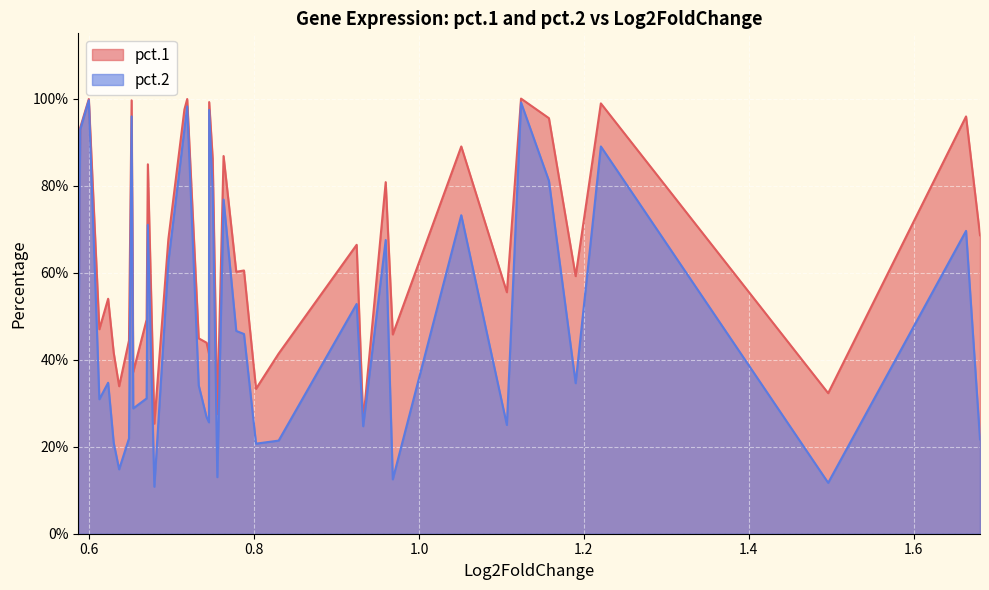

What is the difference between the second highest and second lowest values in the pct.2 series?

0.9